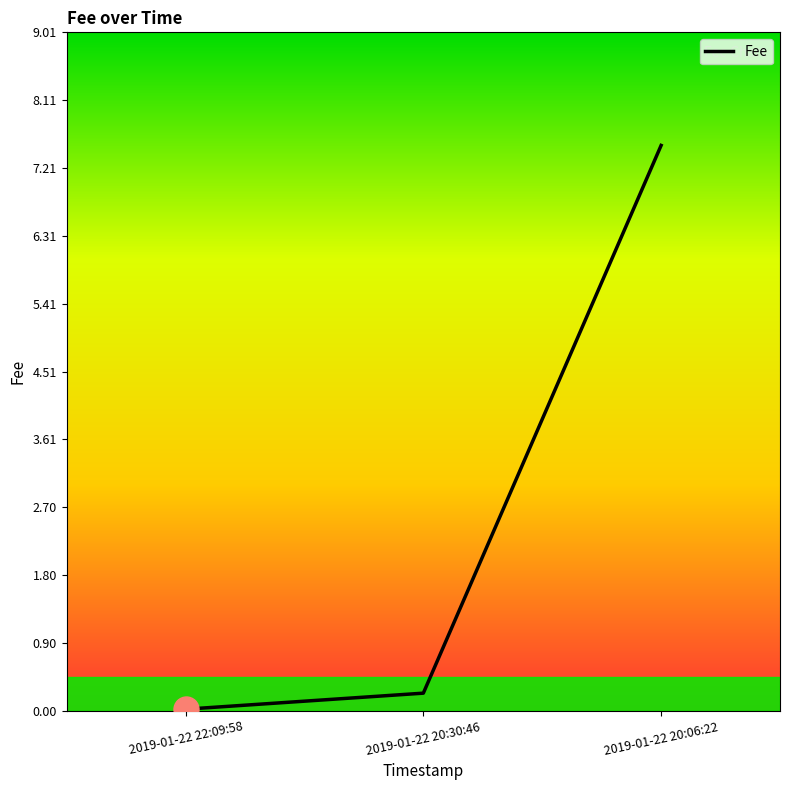

List the labels in order of value, smallest first.

2019-01-22 22:09:58, 2019-01-22 20:30:46, 2019-01-22 20:06:22